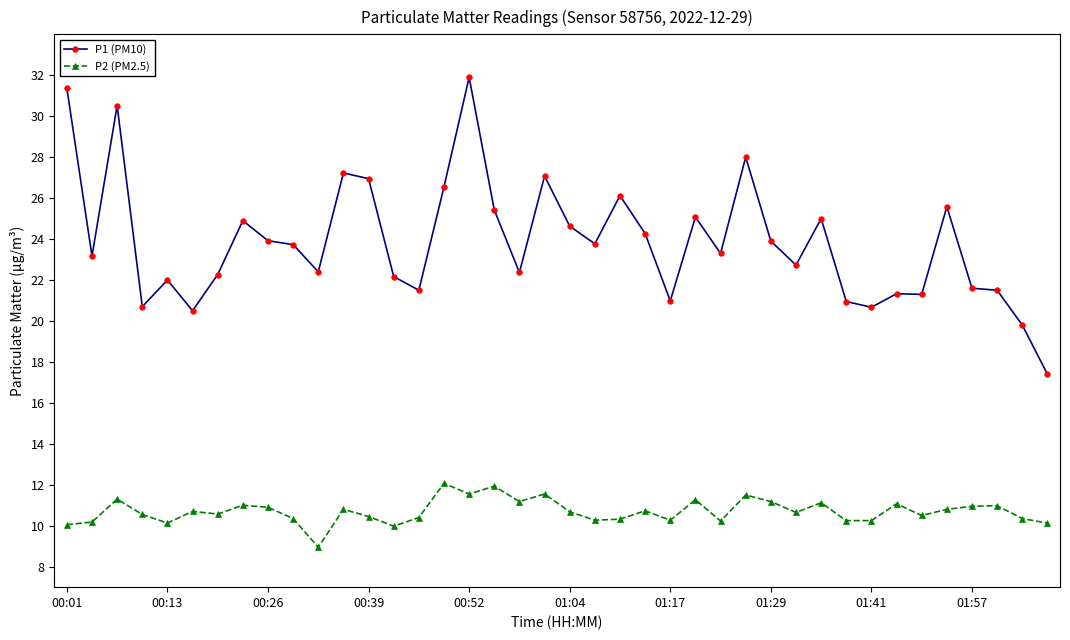

Which series has the largest range (max minus min)?

P1 (PM10)